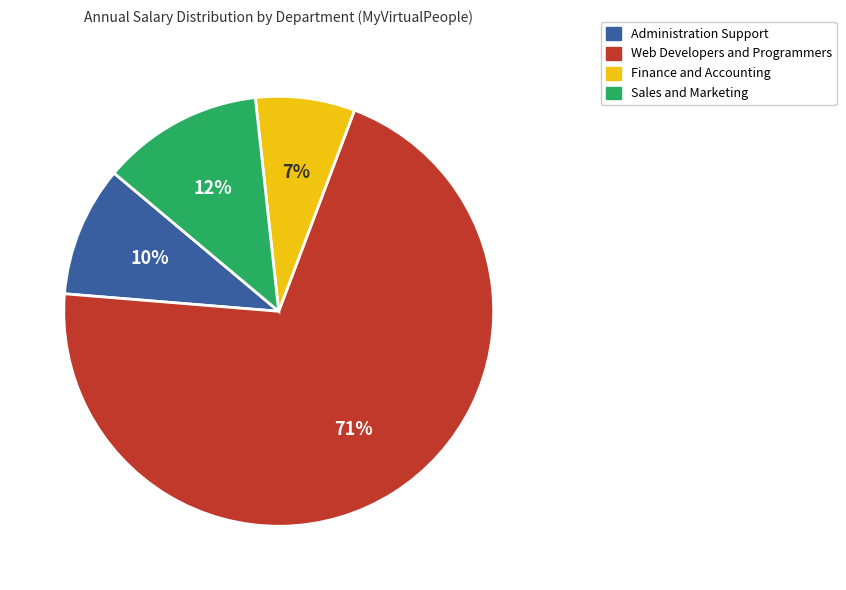

Is there any slice that represents more than half of the pie?

Yes